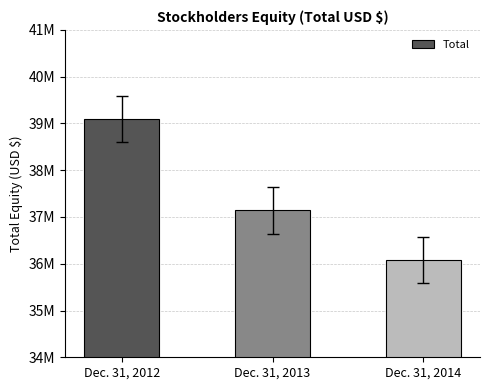

At which label does the data first exceed 37144000?

Dec. 31, 2012